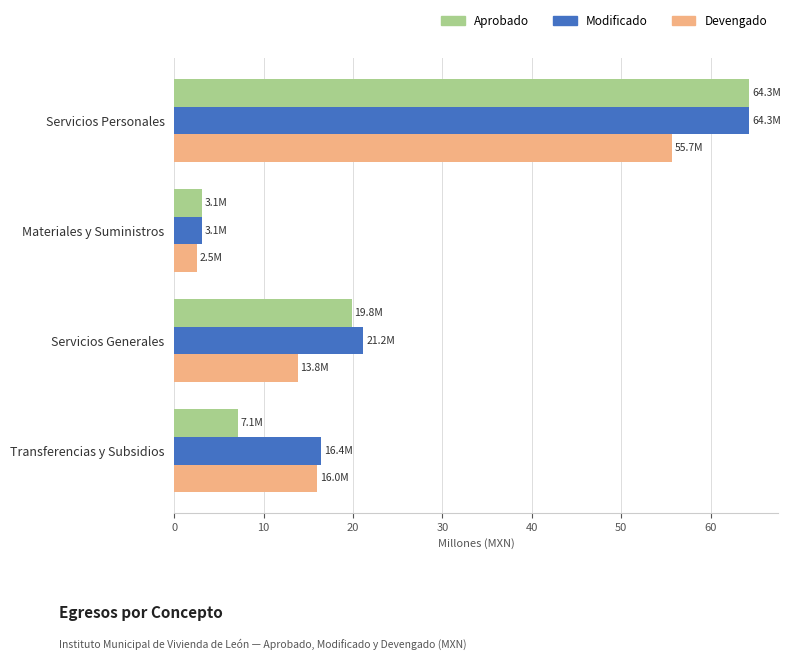

How many values in the Aprobado series exceed 19?

2